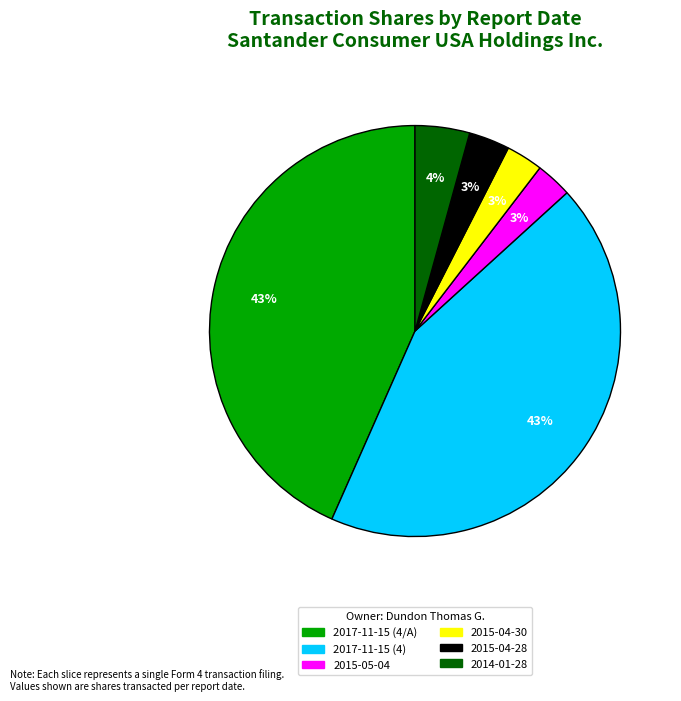

Between 2017-11-15 (4/A) and 2015-05-04, which is larger?

2017-11-15 (4/A)